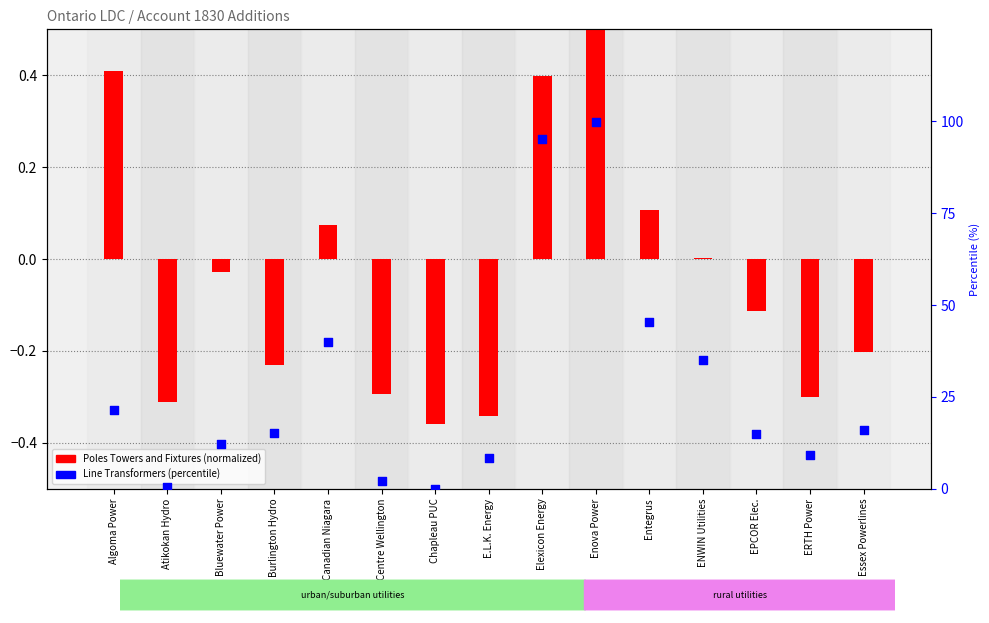

At how many categories does at least one series exceed 57?

2